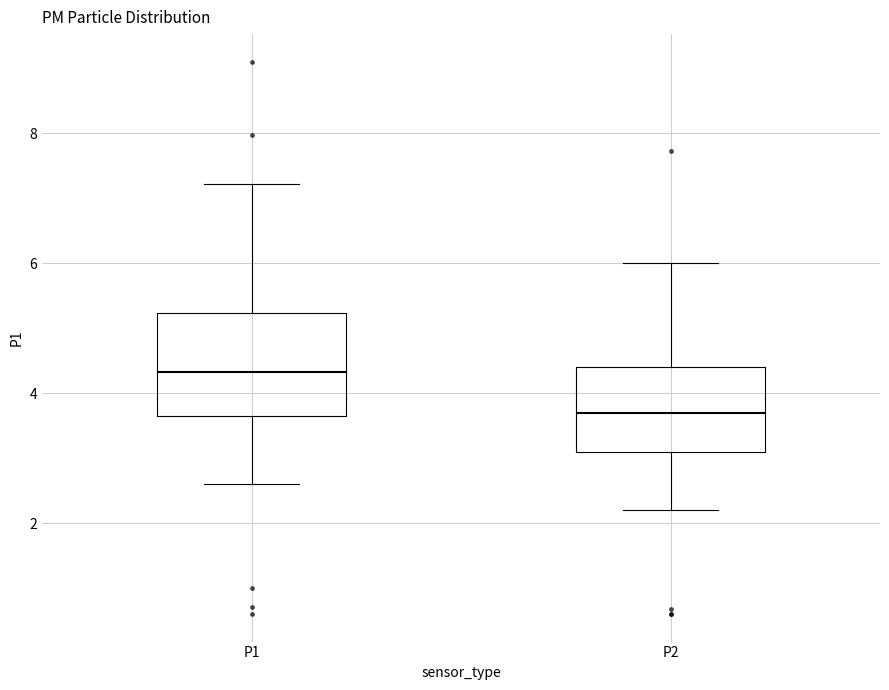

Reading left to right, read every box against the y-axis: the position of its median line, the range the box covers, and the ends of its whiskers. The values are not printed on the chart, so give them approximately, as read against the axis.

P1: median 4.4, box 3.6 to 5.2, whiskers 2.6 to 7.2
P2: median 3.8, box 3.2 to 4.4, whiskers 2.2 to 6.0